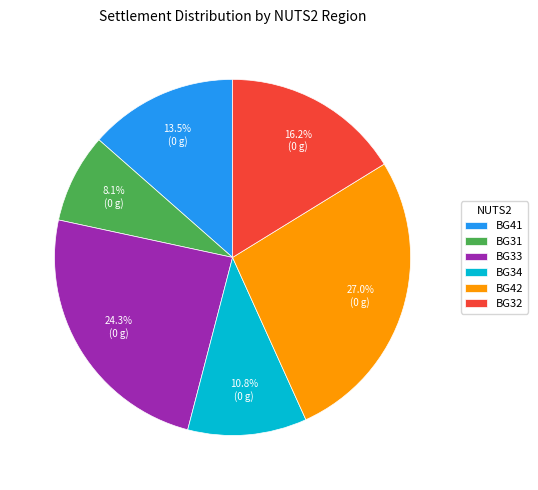

Does BG32 account for over 50% of the chart?

No